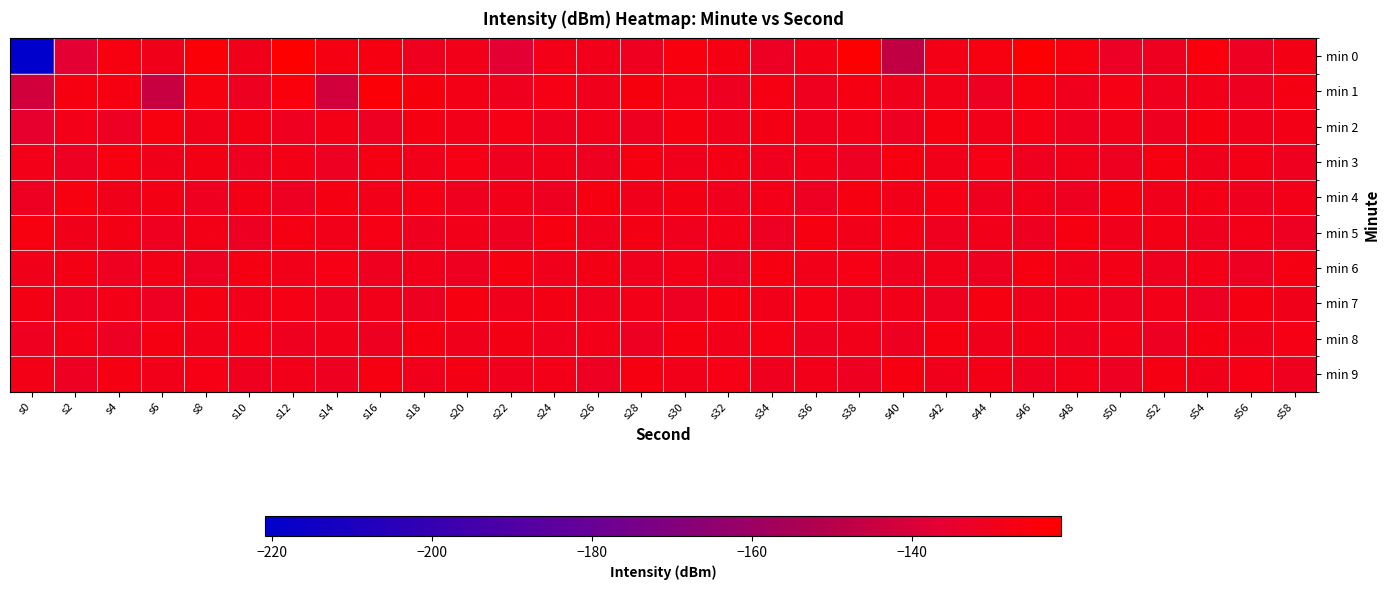

Which series has the widest spread of values?

min 0